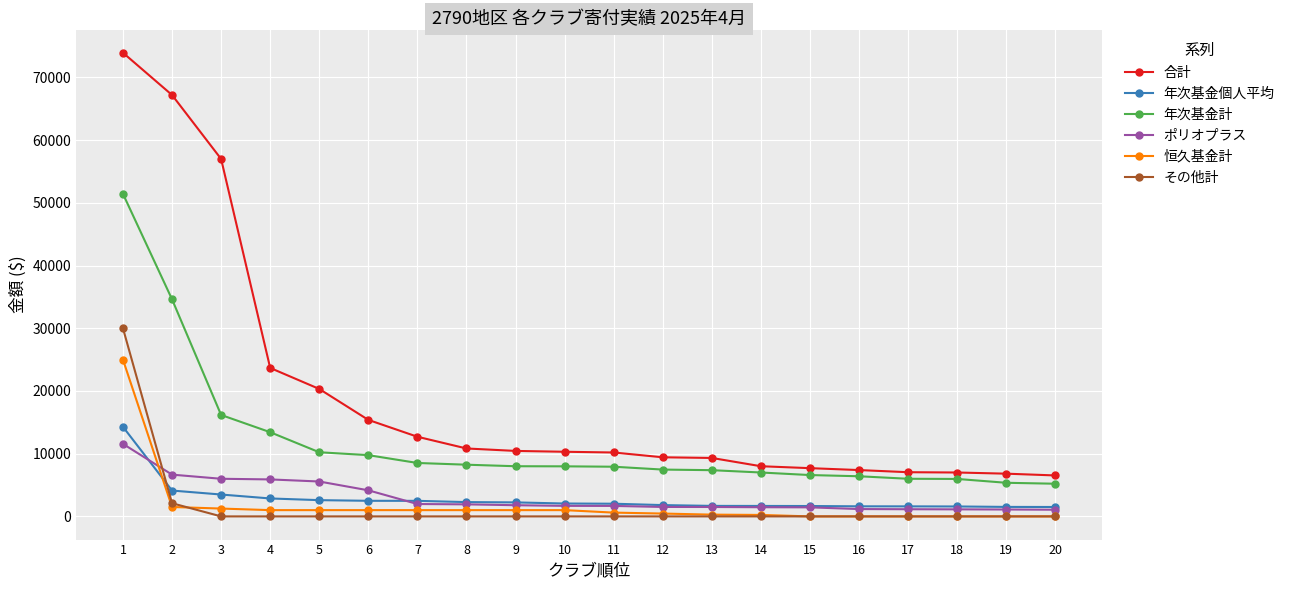

How many values in the その他計 series exceed 0?

2